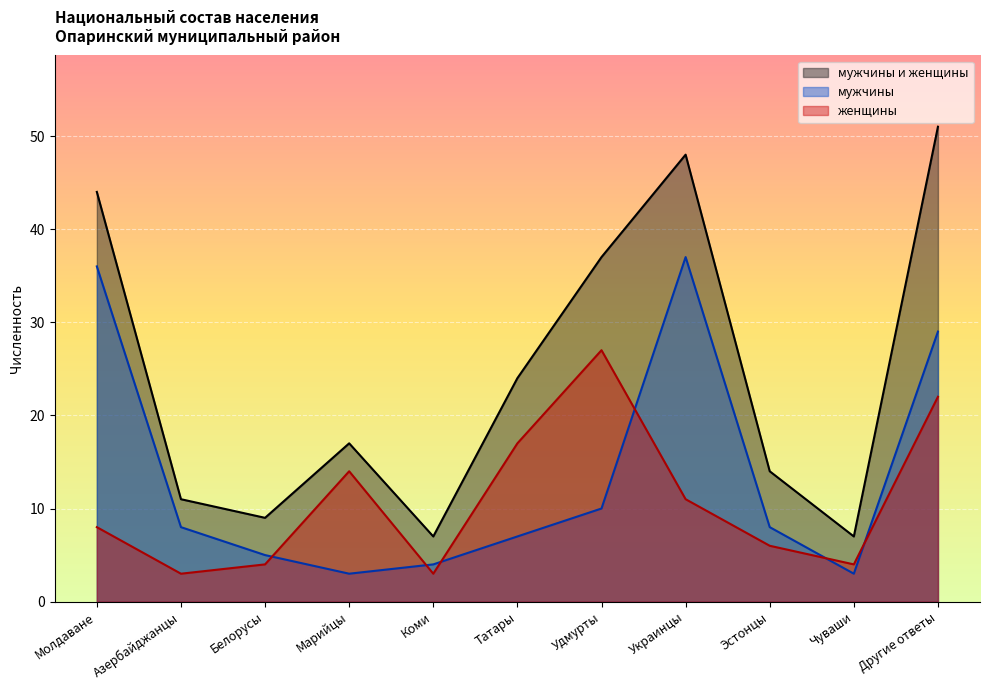

True or false: мужчины и женщины has more than 1 points higher than both neighbors.

True